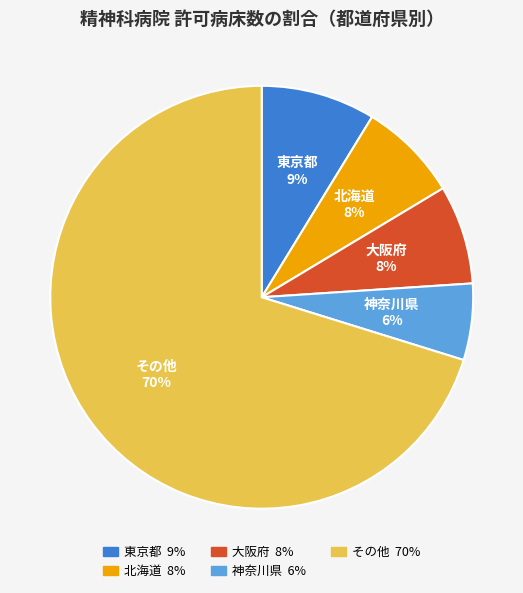

Count the number of slices in the pie.

5